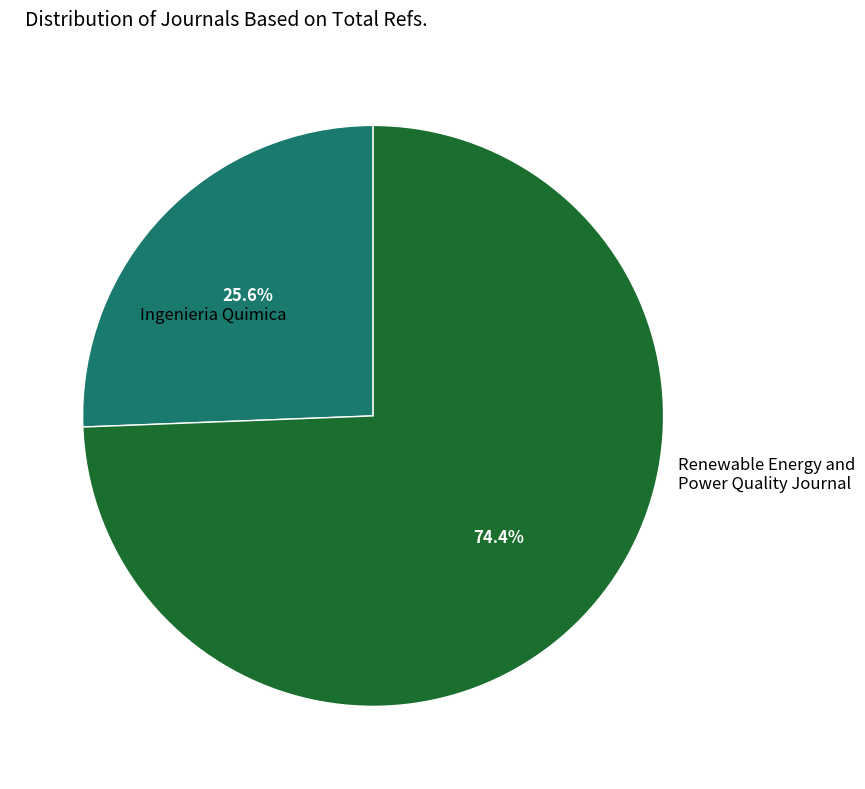

Does any single category account for the majority?

Yes